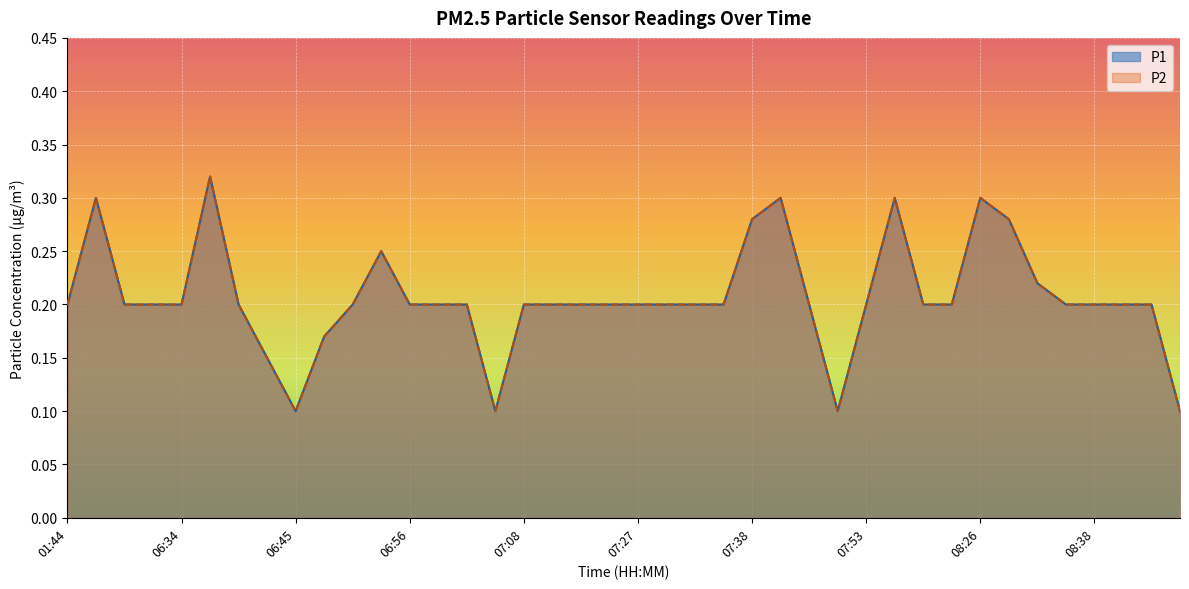

What position from the right is 08:20?

9